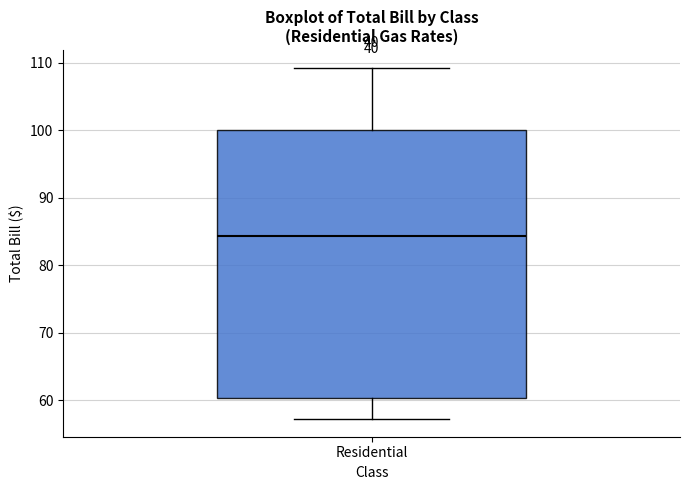

Read this box plot against the y-axis: the position of the median line, the range covered by the box, and the ends of both whiskers. The values are not printed on the chart, so give them approximately, as read against the axis.

median 84, box 60 to 100, whiskers 57 to 109